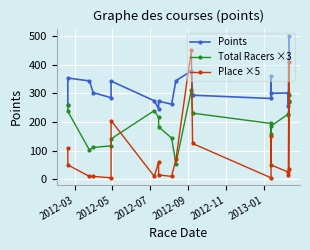

Is the value of Total Racers ×3 at 2012-09 greater than the value of Points at 2012-11?

No